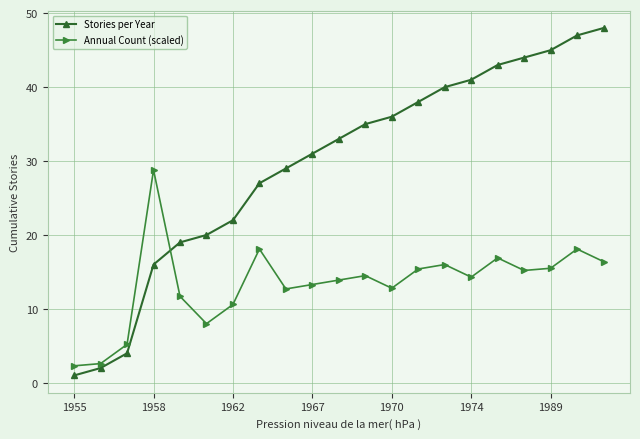

True or false: Annual Count (scaled) has more than 2 points higher than both neighbors.

True